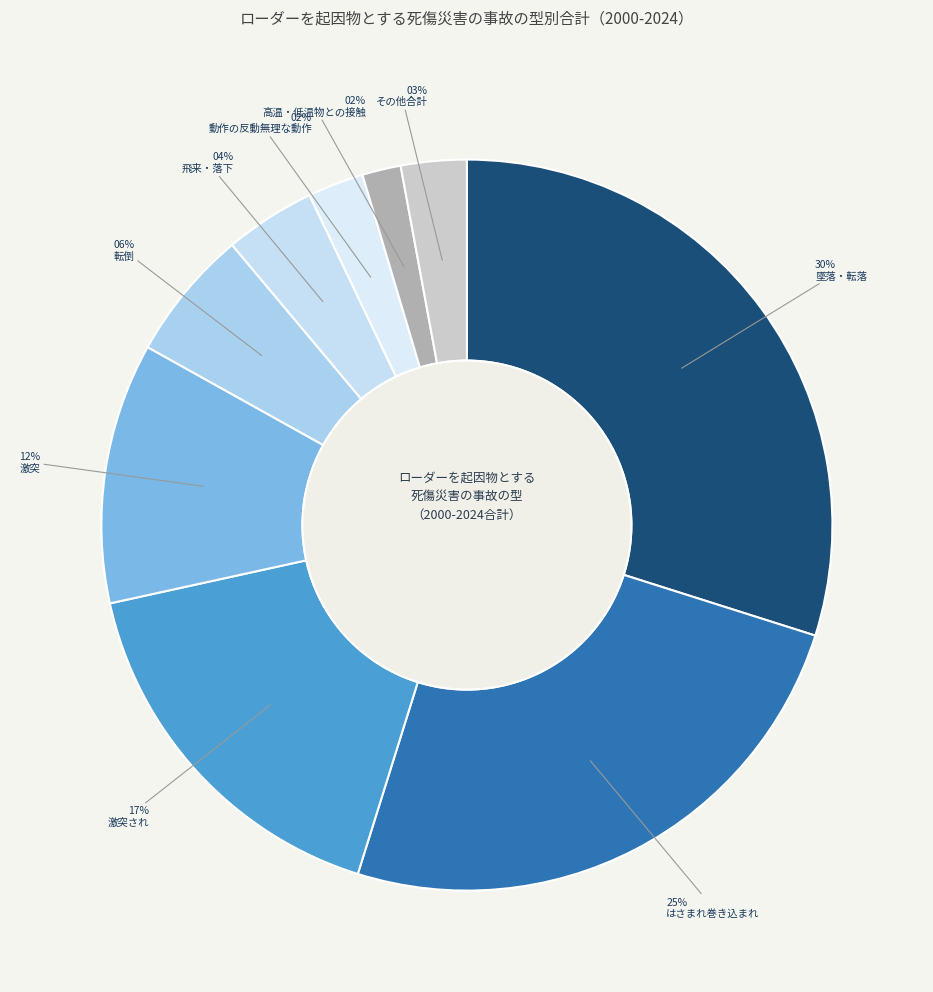

To the nearest percent, what is the average slice percentage?

11%